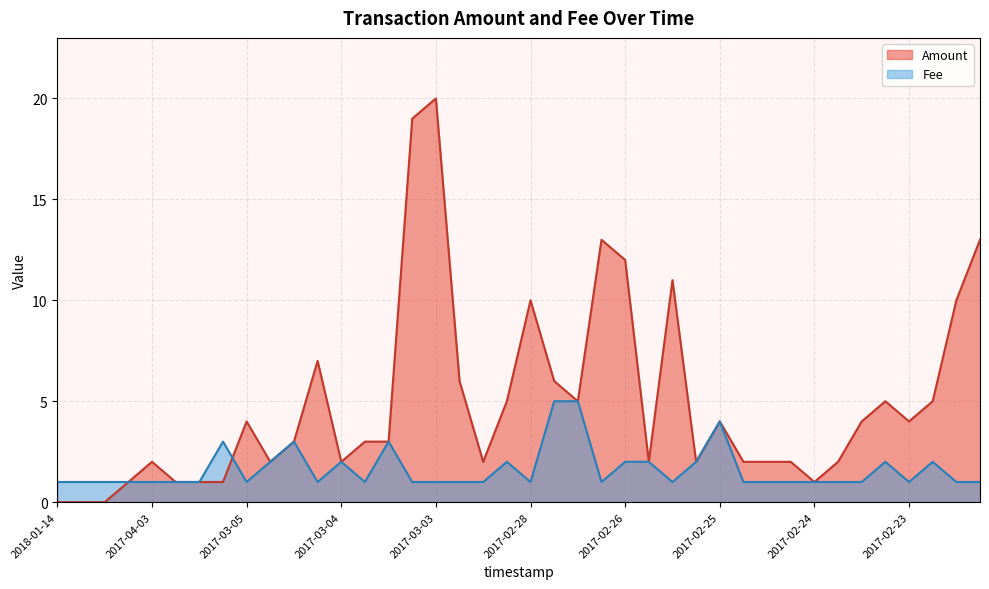

Which category has the highest value across all series?

2017-03-03